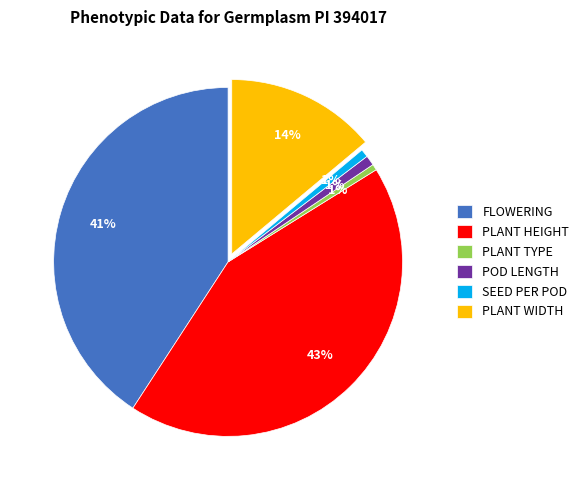

Count the number of slices in the pie.

6